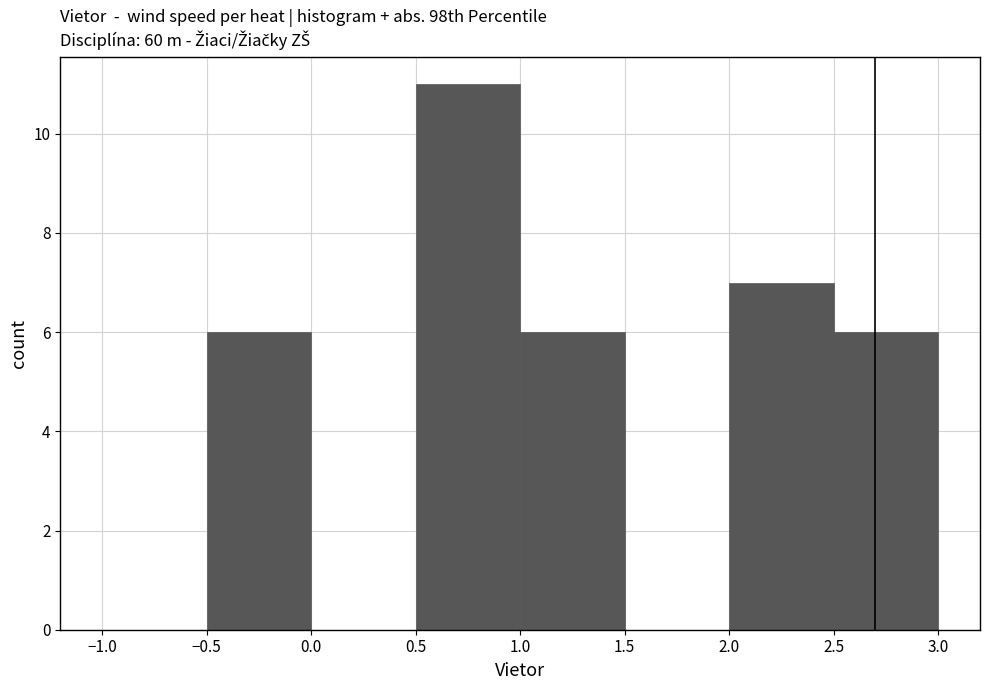

Which range on the x-axis has the tallest bar?

0.5 to 1.0